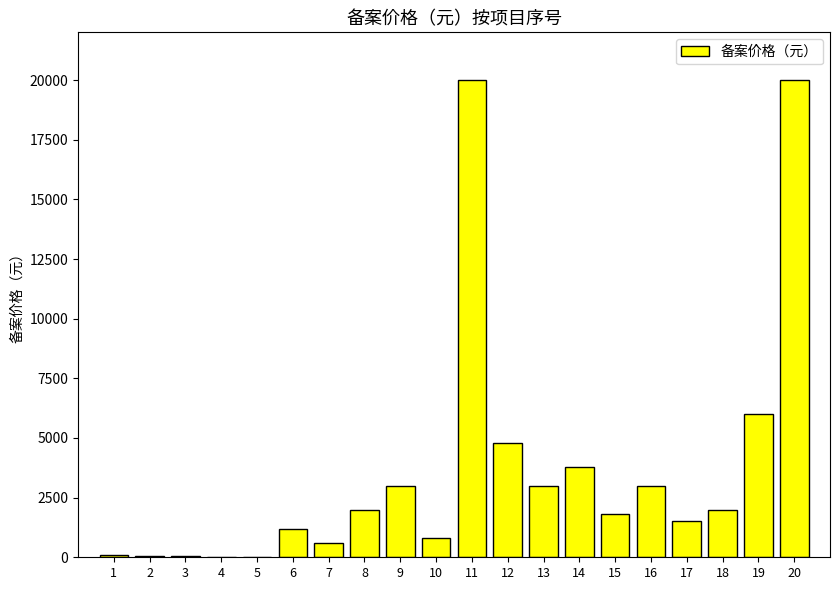

What is the maximum value shown in the chart?

20000